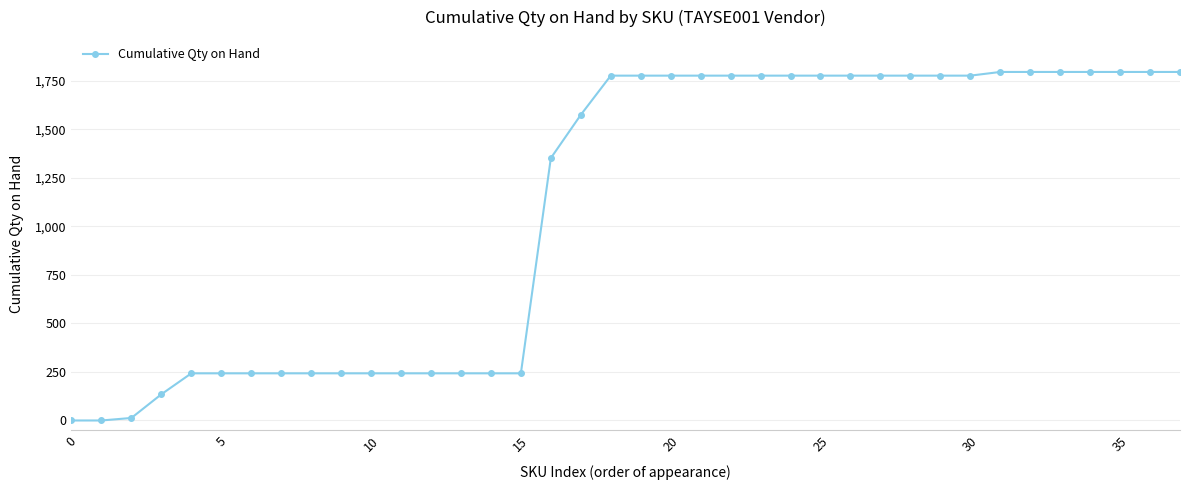

What is the maximum value shown in the chart?

1796